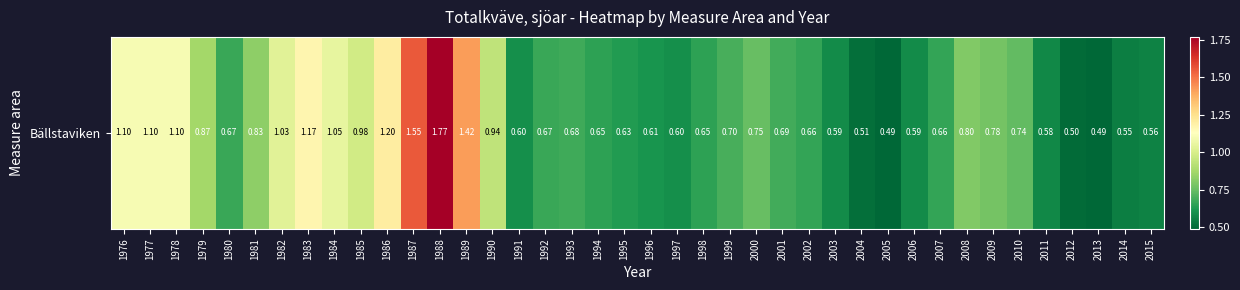

List the labels in order of value, largest first.

1988, 1987, 1989, 1986, 1983, 1976, 1977, 1978, 1984, 1982, 1985, 1990, 1979, 1981, 2008, 2009, 2000, 2010, 1999, 2001, 1993, 1980, 1992, 2007, 2002, 1994, 1998, 1995, 1996, 1991, 1997, 2003, 2006, 2011, 2015, 2014, 2004, 2012, 2005, 2013